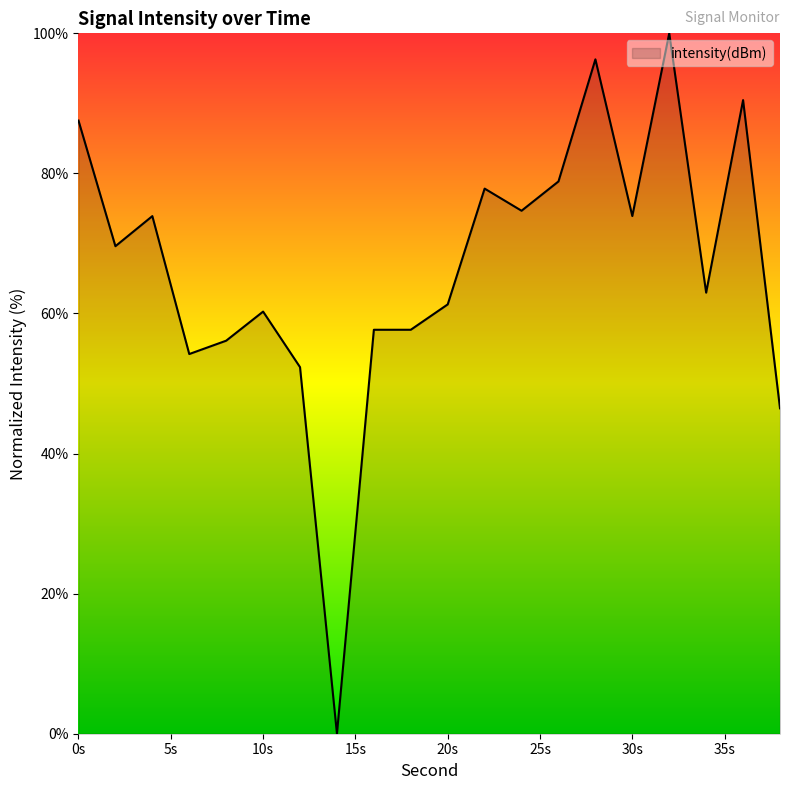

What is the difference between the maximum and minimum values?

100.0